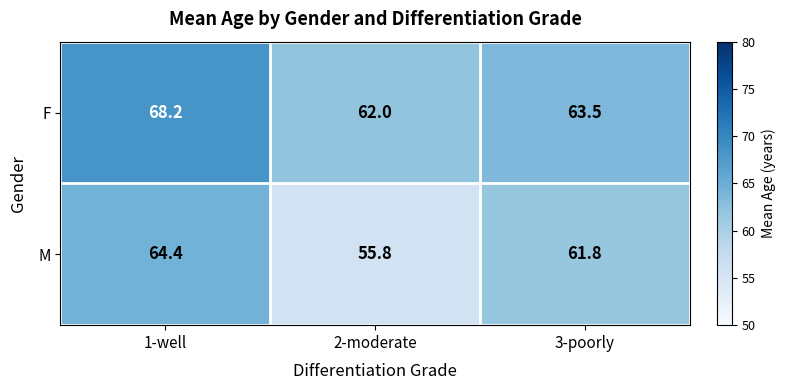

Reading left to right, extract all data points from this chart.

F: 68.2	62.0	63.5
M: 64.4	55.8	61.8